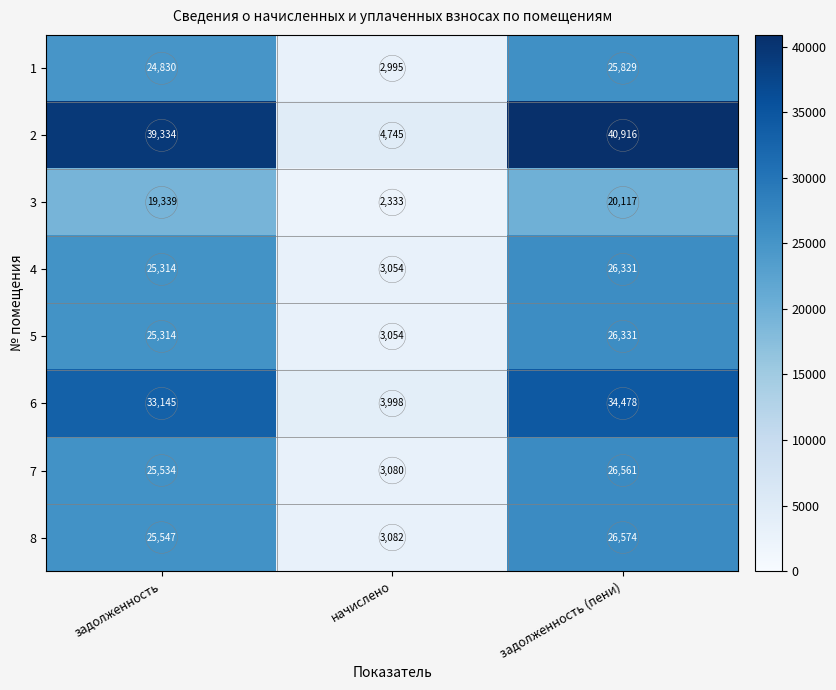

Count the number of categories in the chart.

3